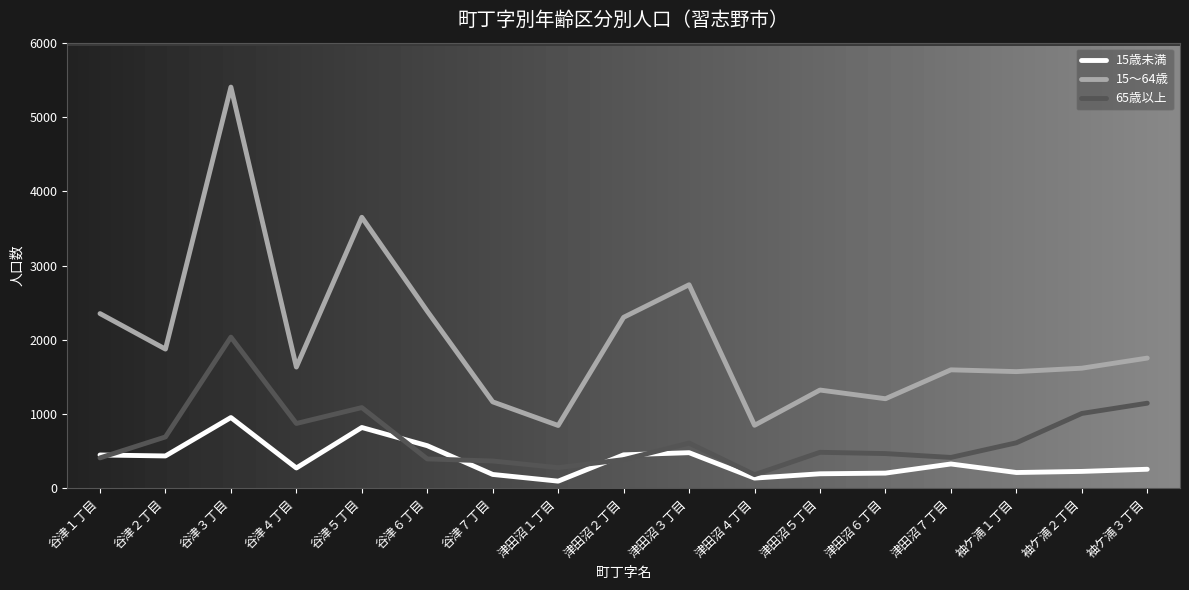

In 15～64歳, how many points are higher than both neighbors (excluding endpoints)?

5